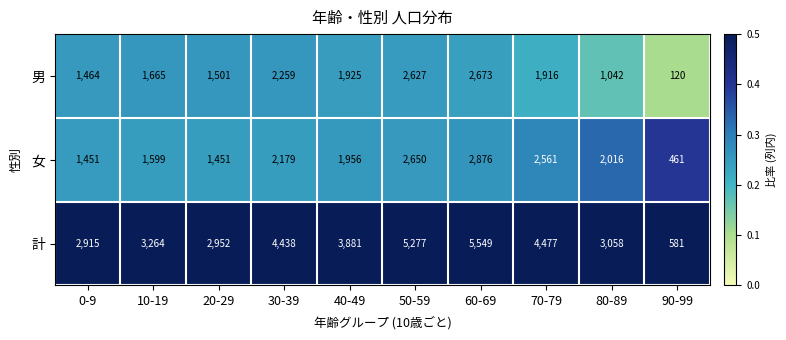

How many distinct data groups are displayed?

3